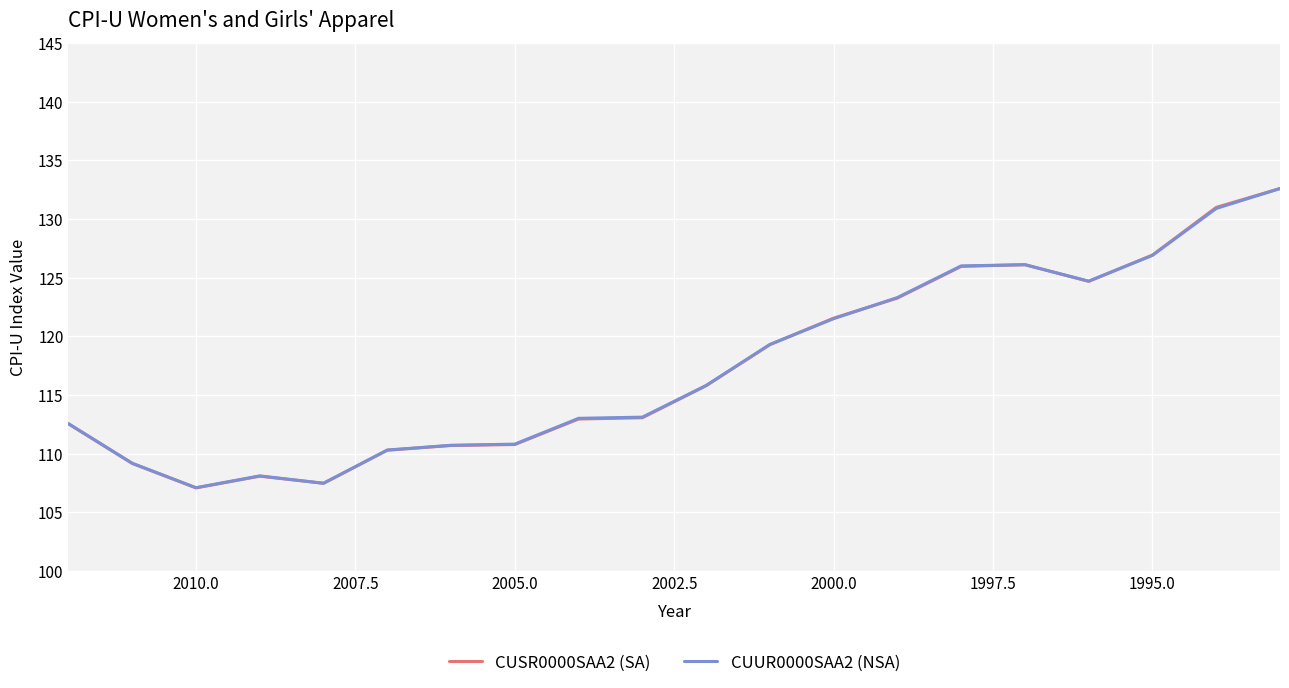

How many series are shown in this chart?

2